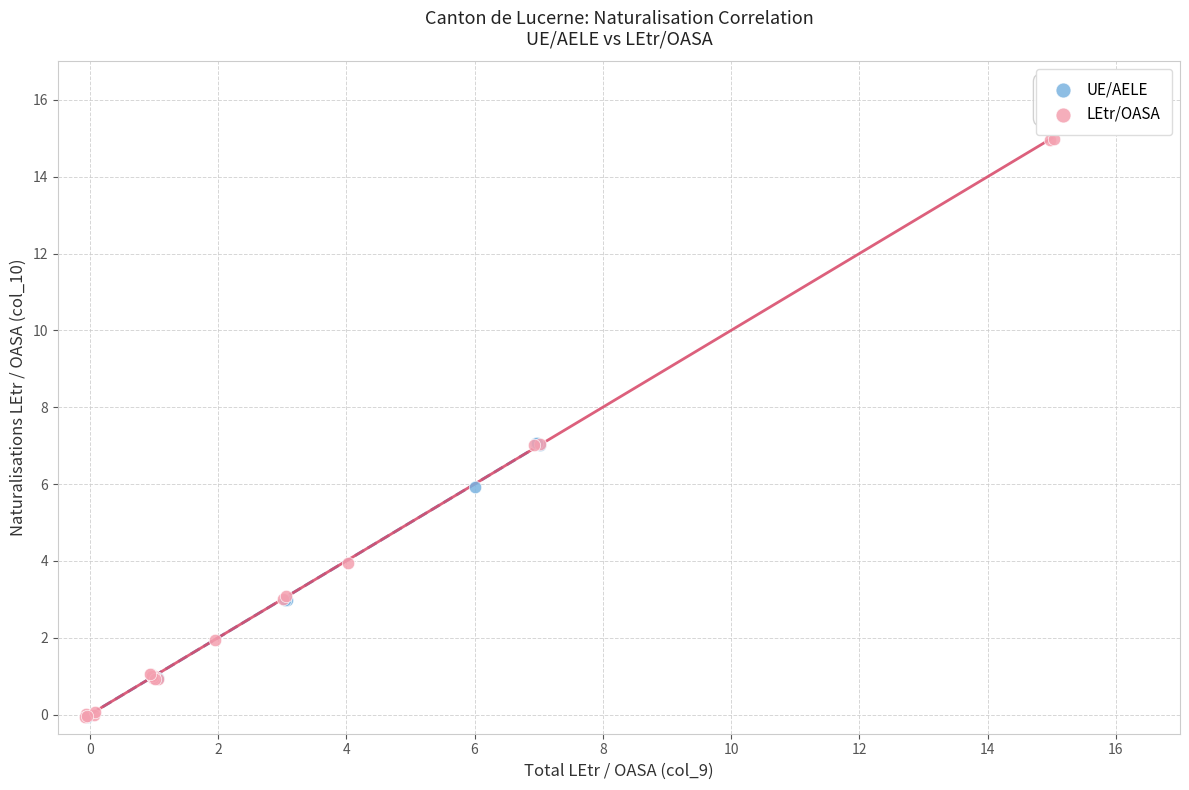

Which series has the largest Y range (max minus min)?

LEtr/OASA